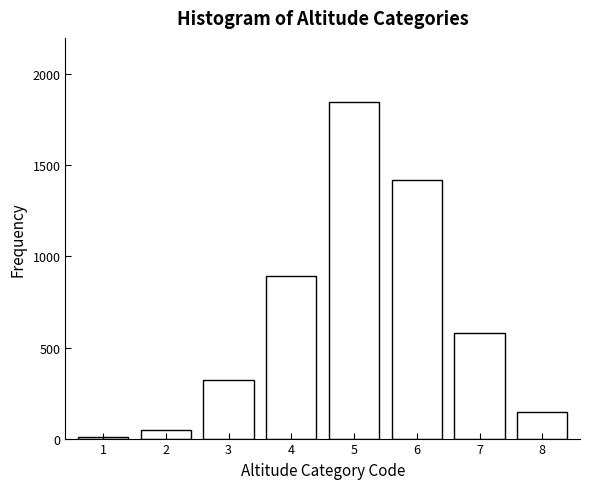

Reading left to right, list all the values displayed in this chart.

1=8	2=45	3=320	4=890	5=1850	6=1420	7=580	8=146